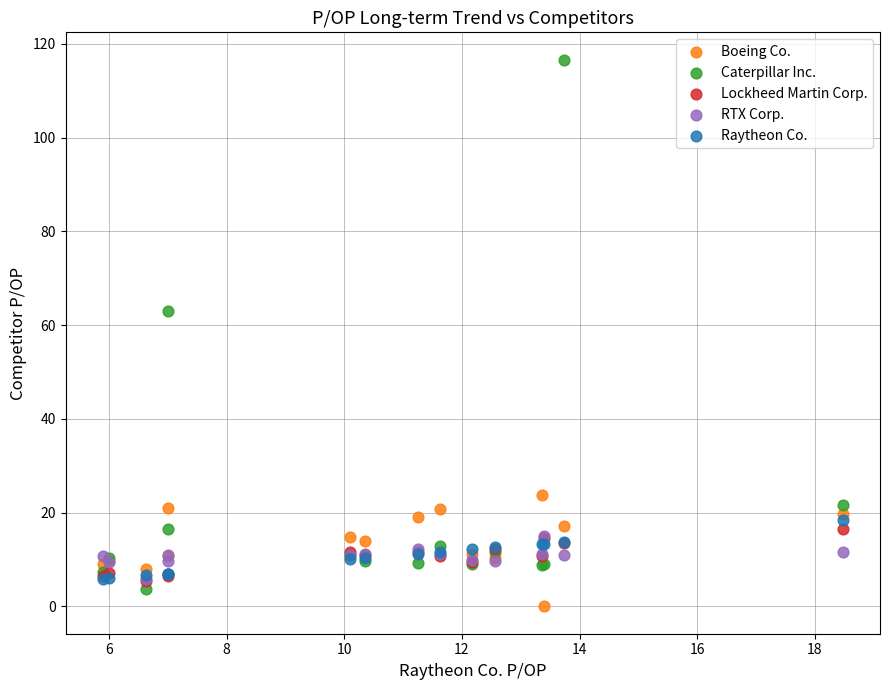

Which series reaches the minimum Y coordinate?

Boeing Co.